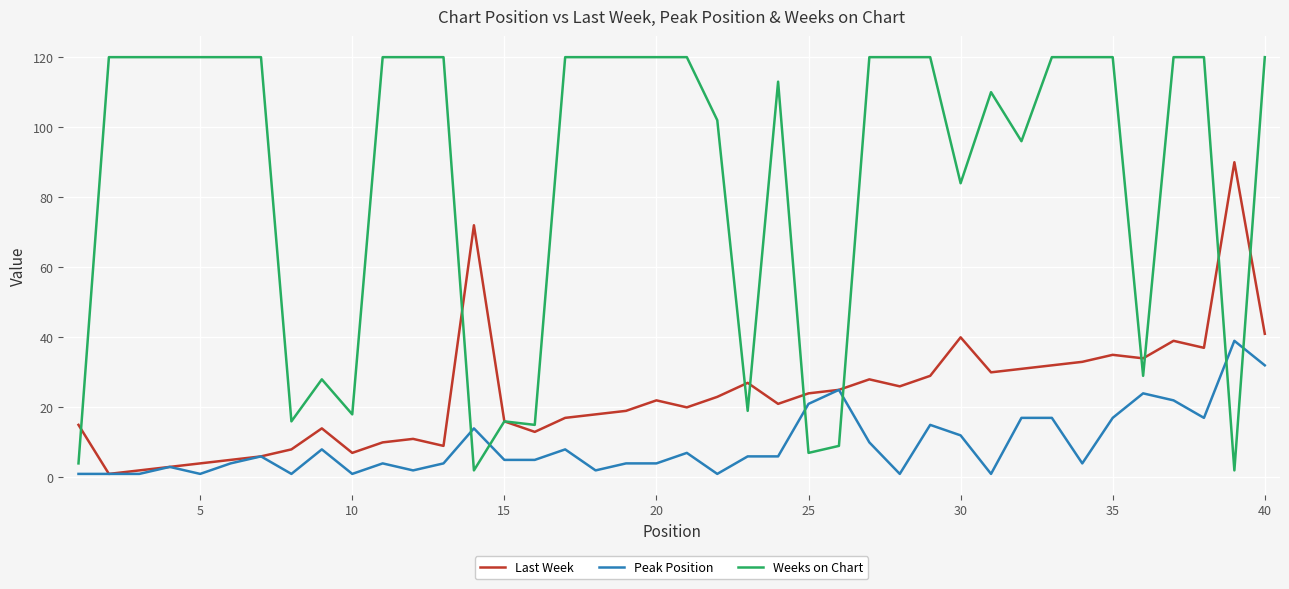

Which series has the largest total across all categories?

Weeks on Chart